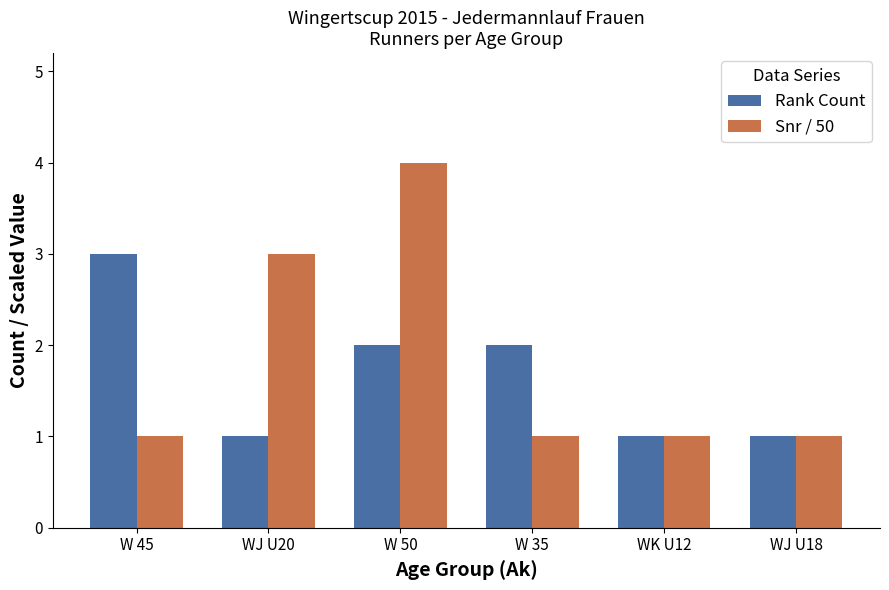

What is the maximum value shown in the chart?

4